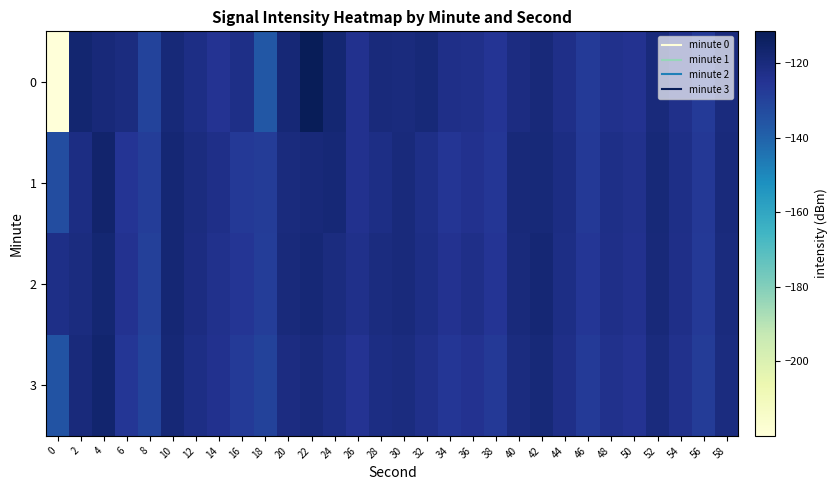

Reading left to right, what are all the values shown in this chart?

0: 0=-220.0	2=-117.3	4=-119.3	6=-120.8	8=-130.4	10=-118.8	12=-121.9	14=-124.7	16=-122.4	18=-136.6	20=-118.7	22=-111.5	24=-117.8	26=-123.9	28=-119.9	30=-120.4	32=-118.7	34=-122.9	36=-123.0	38=-125.3	40=-120.9	42=-119.2	44=-122.7	46=-127.4	48=-123.8	50=-124.5	52=-119.8	54=-123.1	56=-127.3	58=-120.0
1: 0=-133.2	2=-121.2	4=-116.3	6=-125.4	8=-128.4	10=-118.2	12=-120.7	14=-122.8	16=-126.8	18=-127.6	20=-120.0	22=-119.5	24=-118.3	26=-124.1	28=-121.7	30=-119.8	32=-122.4	34=-125.6	36=-123.9	38=-126.1	40=-119.3	42=-118.7	44=-121.5	46=-126.8	48=-122.4	50=-123.7	52=-118.9	54=-122.3	56=-126.5	58=-119.6
2: 0=-122.1	2=-120.5	4=-117.8	6=-124.3	8=-129.1	10=-117.9	12=-121.2	14=-123.4	16=-125.7	18=-128.1	20=-119.8	22=-118.4	24=-120.7	26=-123.2	28=-120.5	30=-119.9	32=-121.8	34=-124.3	36=-122.7	38=-125.4	40=-119.6	42=-118.2	44=-121.9	46=-126.2	48=-122.8	50=-124.1	52=-119.4	54=-122.9	56=-127.0	58=-120.2
3: 0=-135.4	2=-119.8	4=-116.9	6=-126.2	8=-130.5	10=-118.6	12=-121.9	14=-124.1	16=-127.3	18=-129.8	20=-121.2	22=-119.7	24=-122.0	26=-124.8	28=-121.3	30=-120.6	32=-123.1	34=-125.9	36=-124.2	38=-127.0	40=-120.5	42=-119.1	44=-122.7	46=-127.5	48=-123.6	50=-124.9	52=-120.1	54=-123.6	56=-127.8	58=-120.8